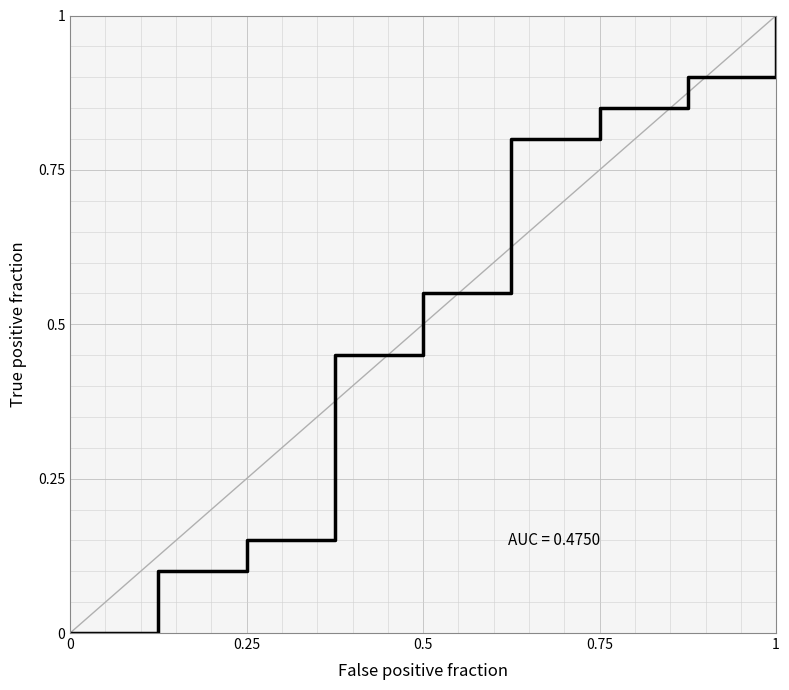

What is the difference between the maximum and minimum values?

1.0